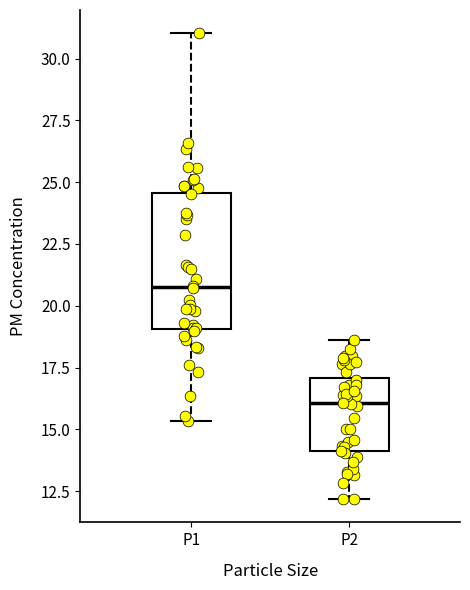

Reading left to right, transcribe this box plot: for each box, give where its median line is, the range the box spans, and where its two whiskers end, as read against the y-axis. The values are not printed on the chart, so give them approximately, as read against the axis.

P1: median 21.0, box 19.0 to 24.5, whiskers 15.5 to 31.0
P2: median 16.0, box 14.0 to 17.0, whiskers 12.0 to 18.5